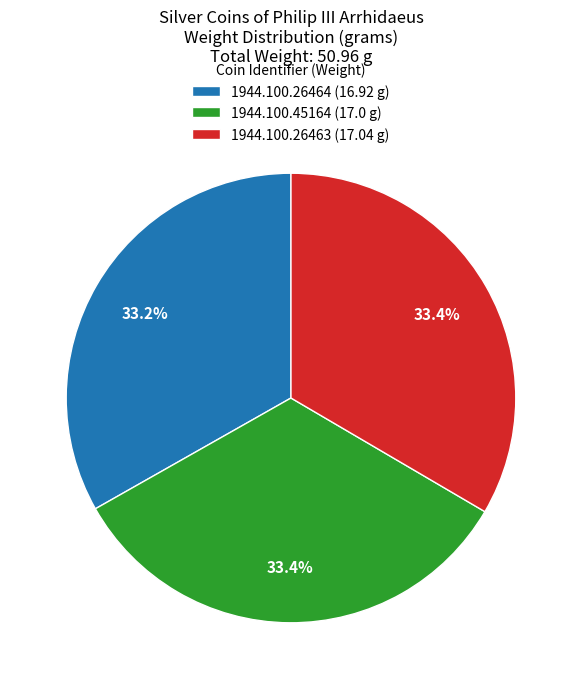

Count the number of slices in the pie.

3